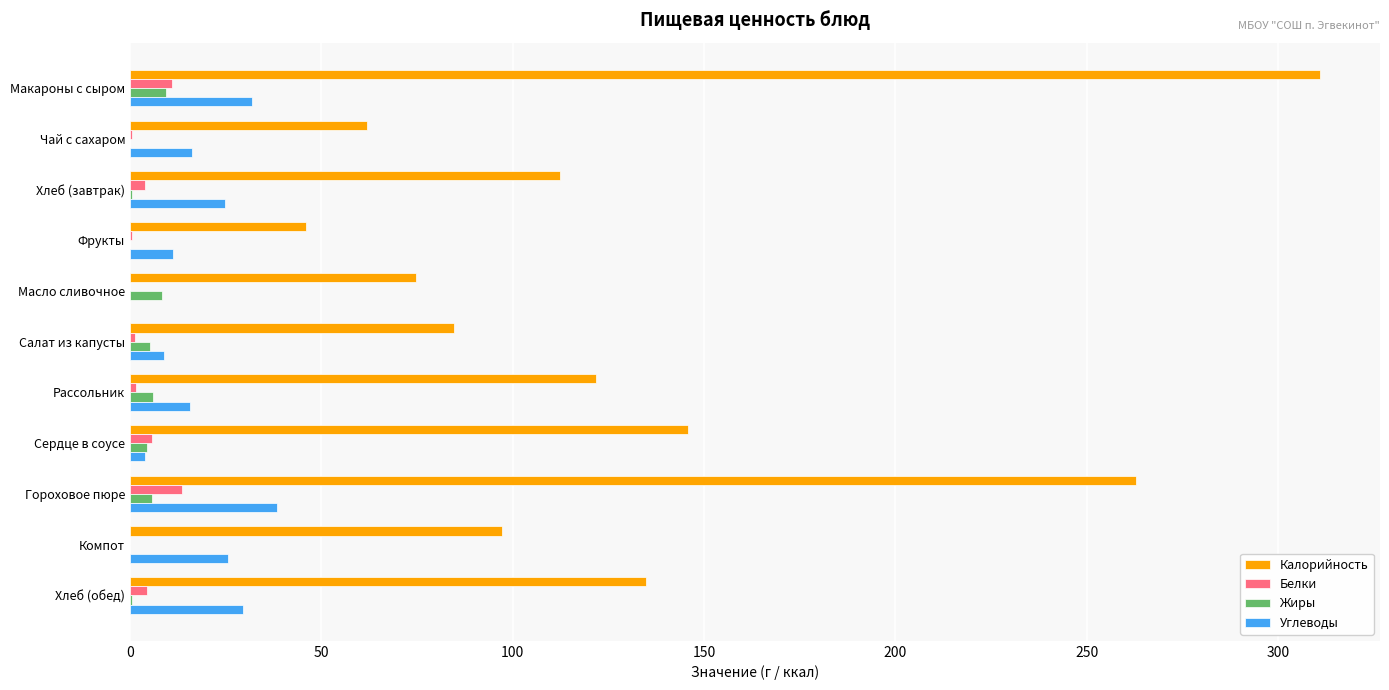

Which label corresponds to the largest value in the chart?

Макароны с сыром